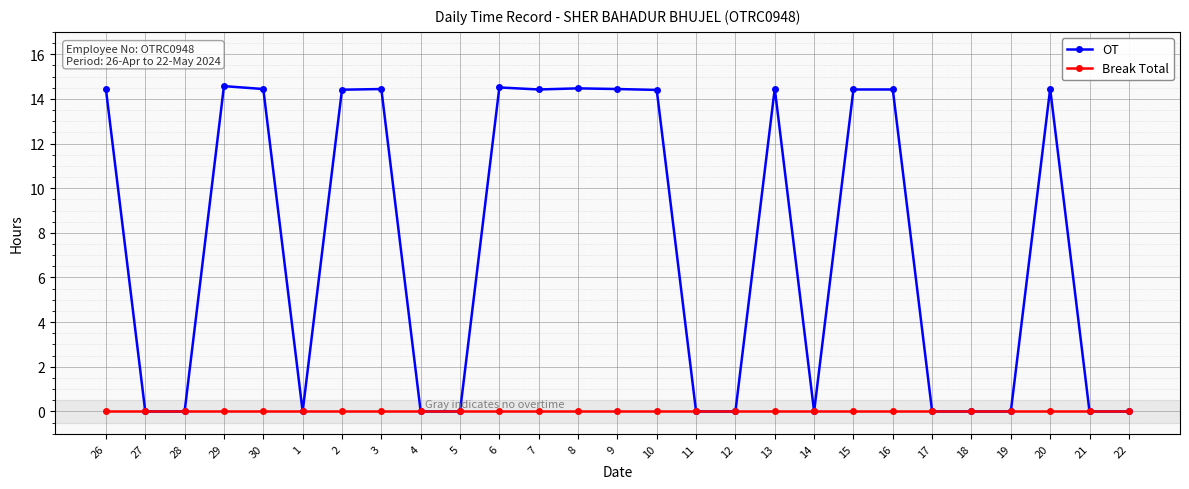

What is the label of the 23rd point from the left?

18